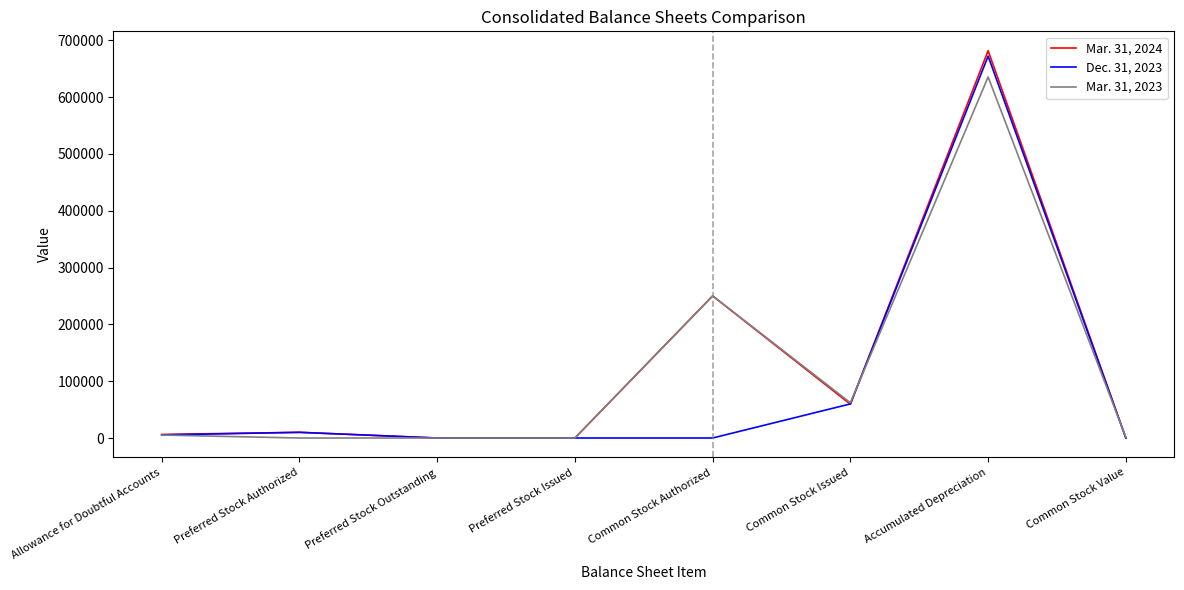

At which label does Mar. 31, 2024 reach its peak?

Accumulated Depreciation